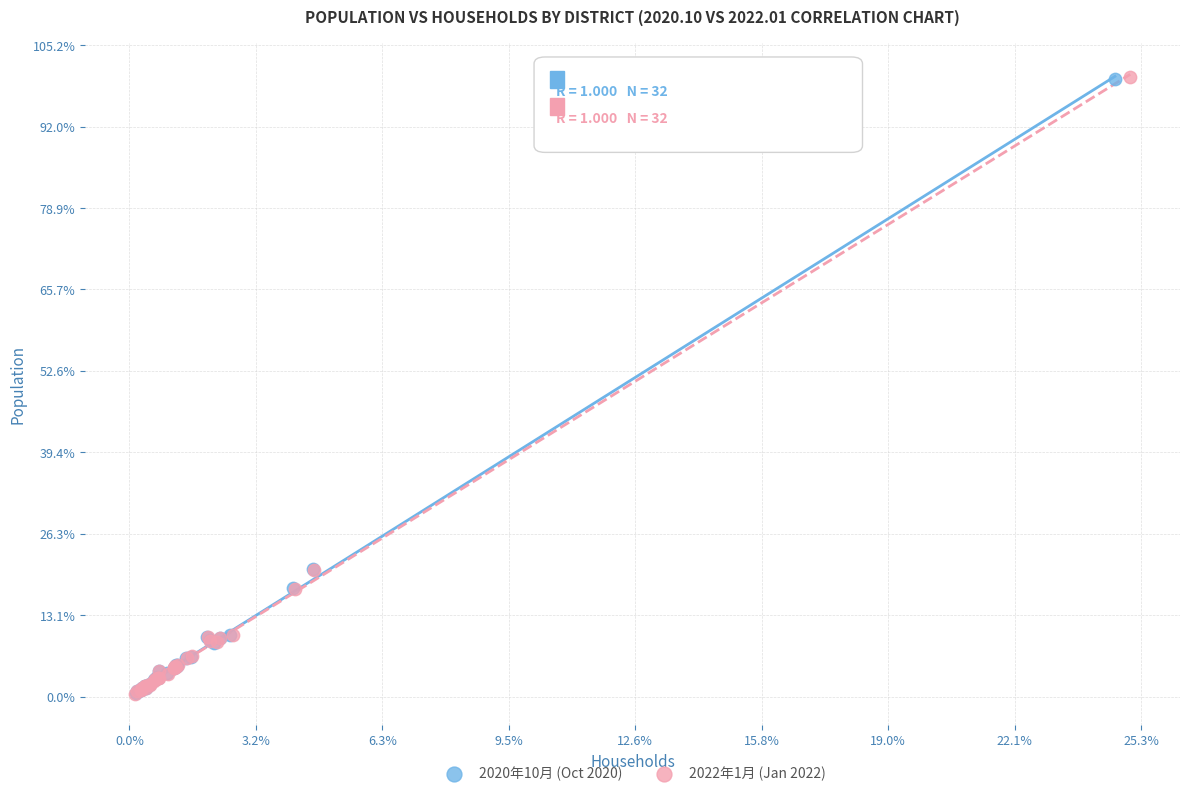

Which series has the widest spread of Y values?

2022年1月 (Jan 2022)